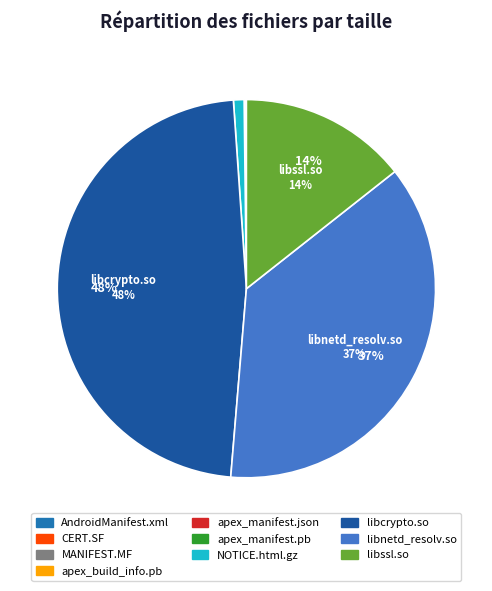

Which category has the smallest portion of the pie?

apex_manifest.json